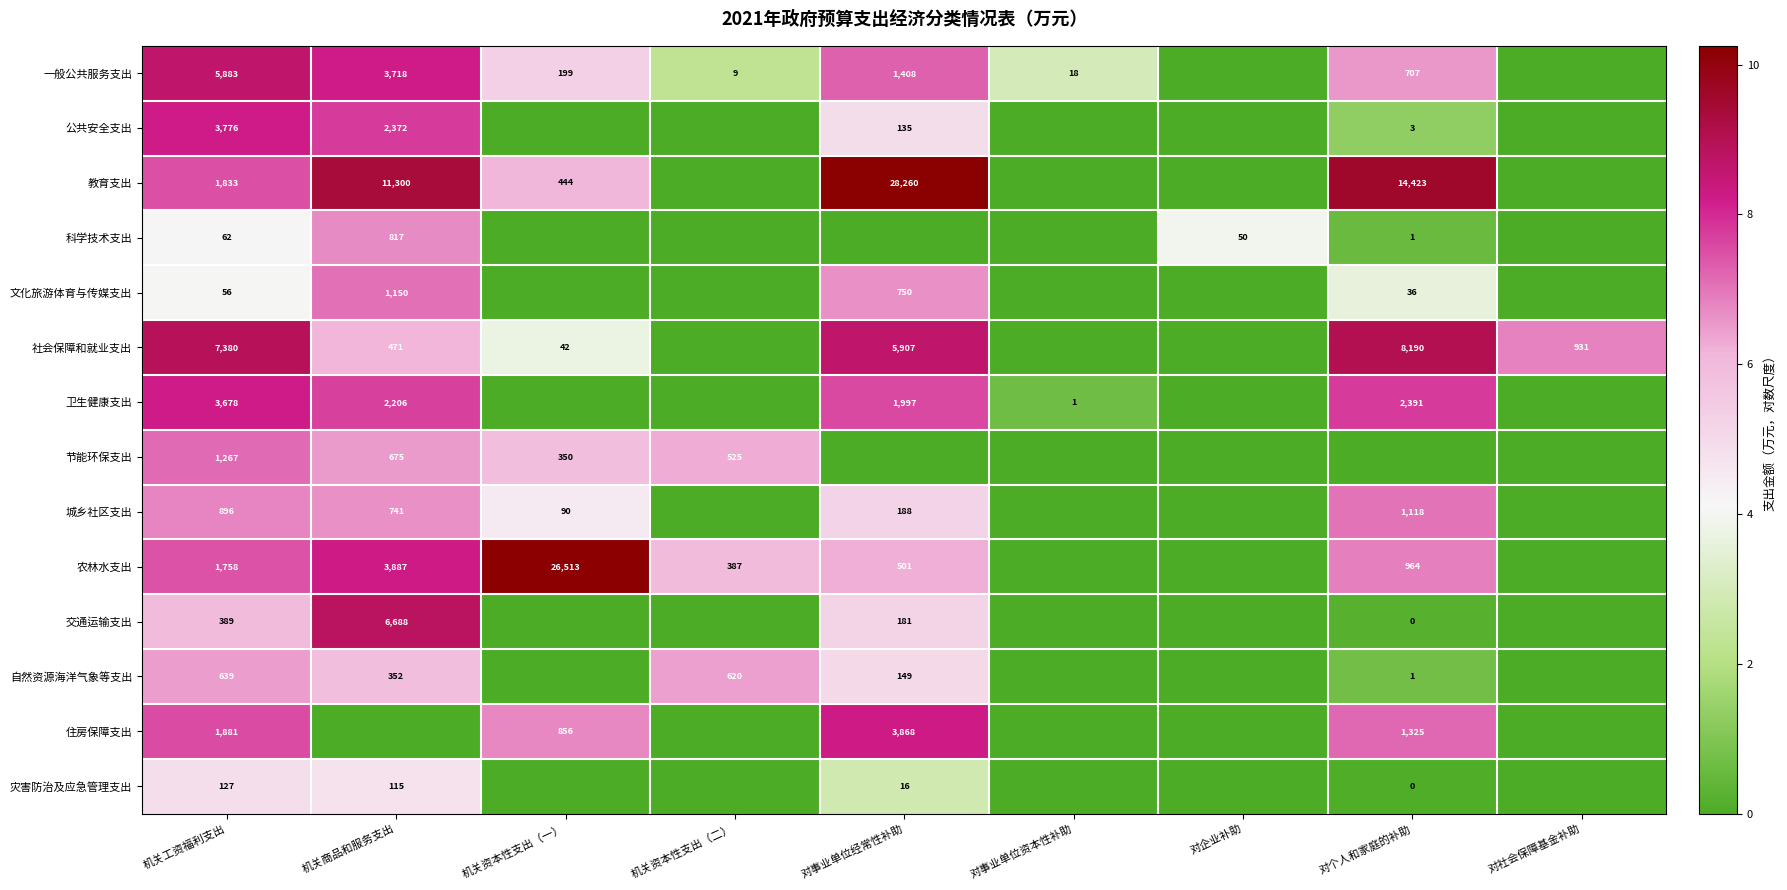

What is the difference between the 卫生健康支出 values at 对个人和家庭的补助 and 机关商品和服务支出?

185